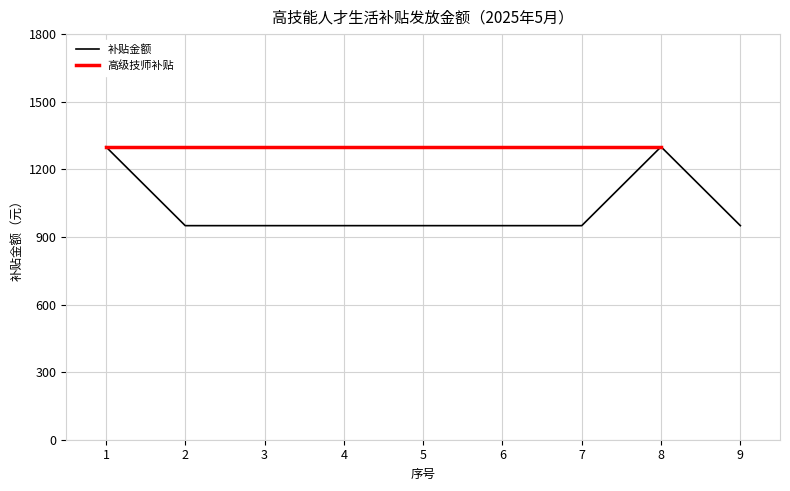

Does the chart display data point markers on the line(s)?

No